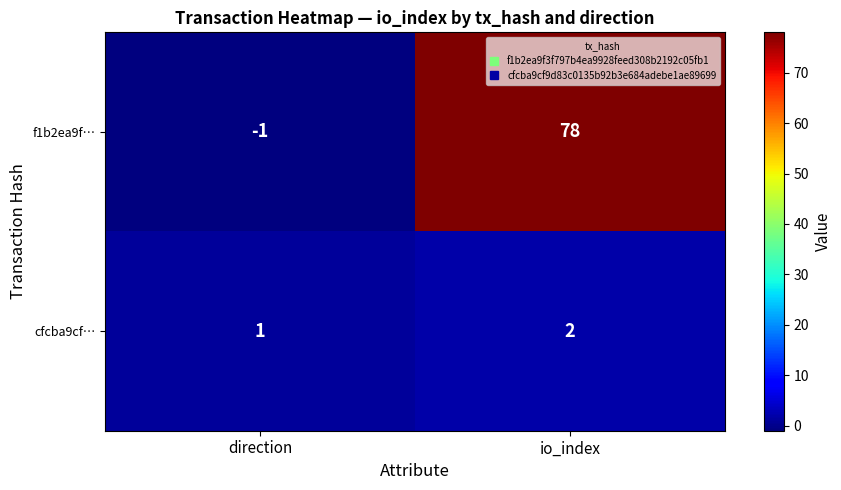

True or false: cfcba9cf… has a value of 2 at direction.

False